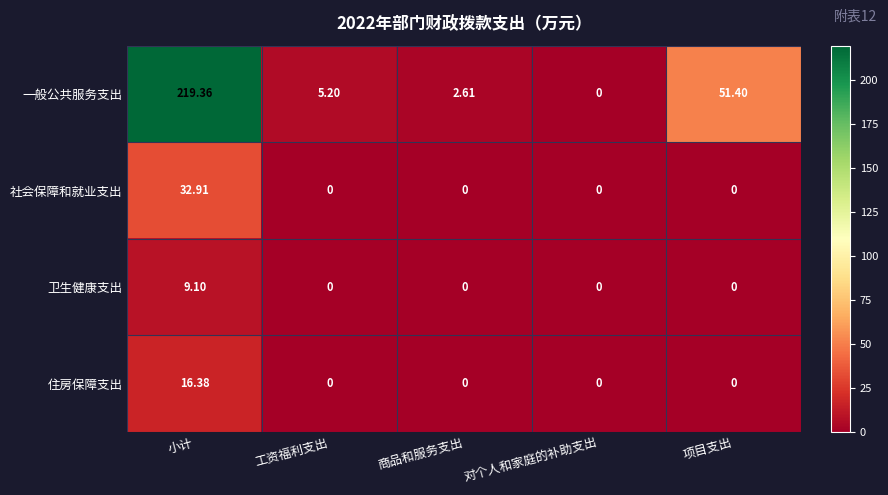

Which label corresponds to the largest value in the chart?

小计